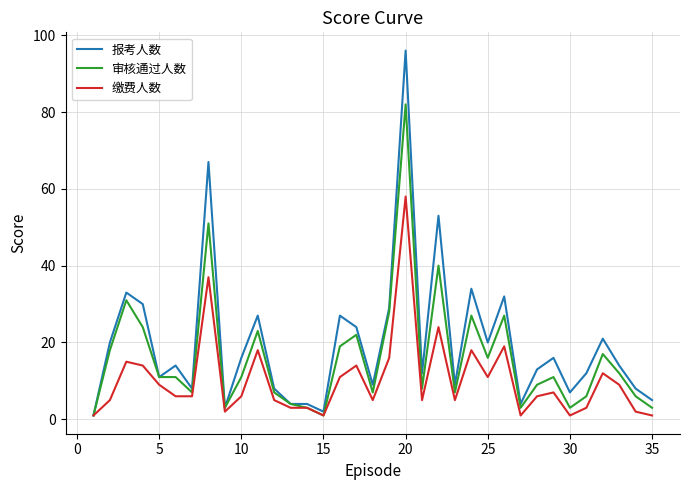

Rank the series by their average value, from highest to lowest.

报考人数, 审核通过人数, 缴费人数